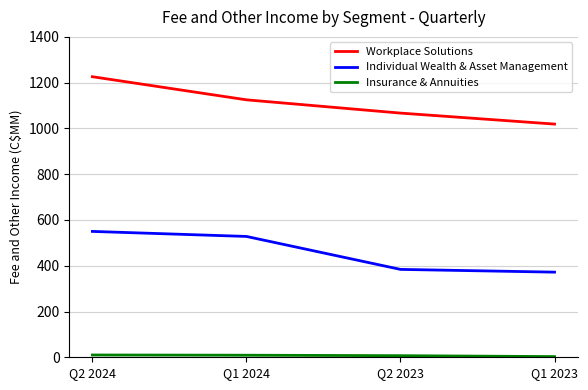

At which category is the sum across all series the highest?

Q2 2024